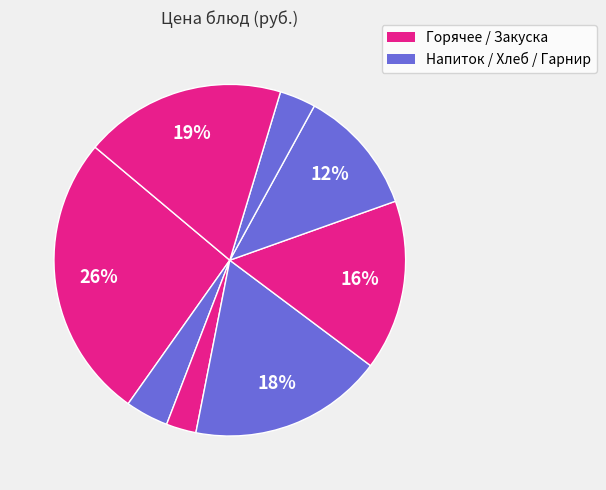

Count the number of slices in the pie.

8